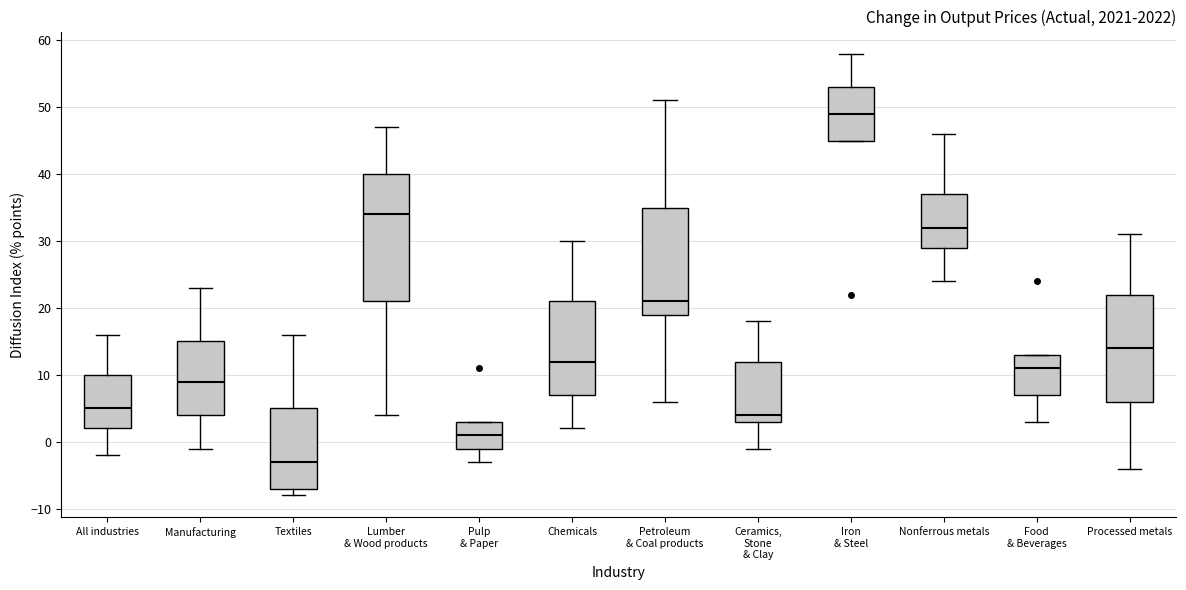

Comparing the boxes themselves (not the whiskers), which one is the tallest?

Lumber & Wood products